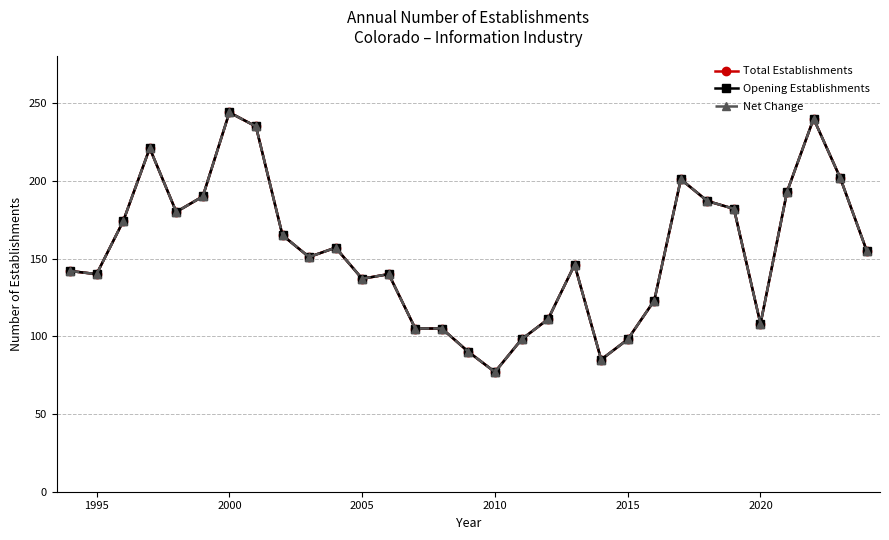

How many interior local valleys does the Net Change series have?

7